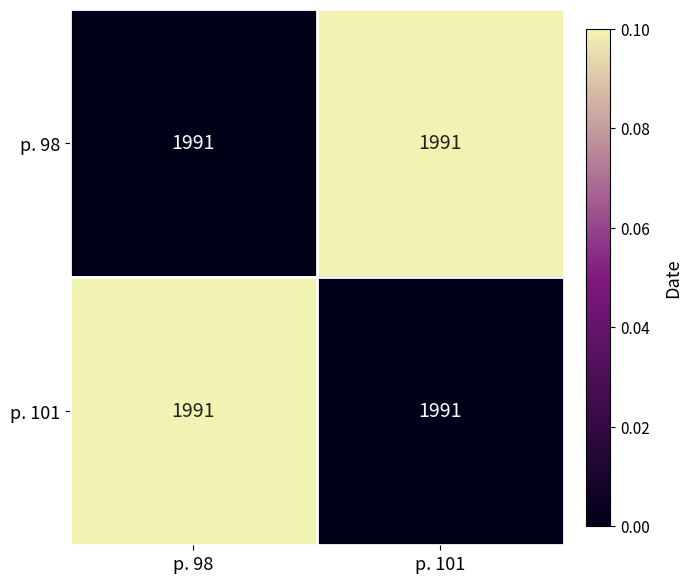

Rank the categories by p. 101 value from lowest to highest.

p. 101, p. 98